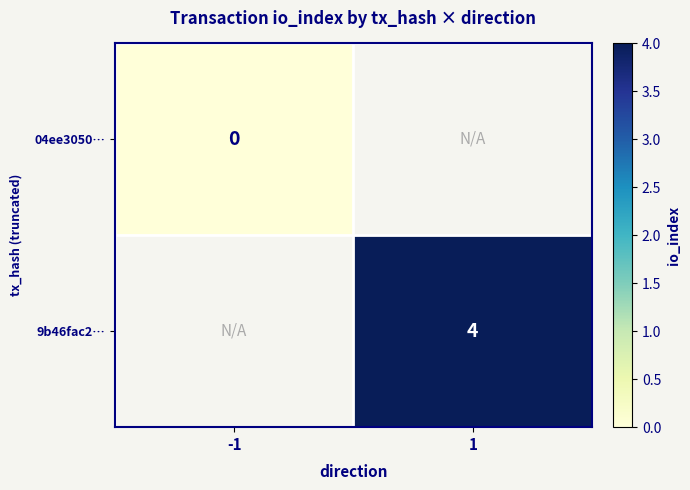

Count the number of data series in this chart.

2